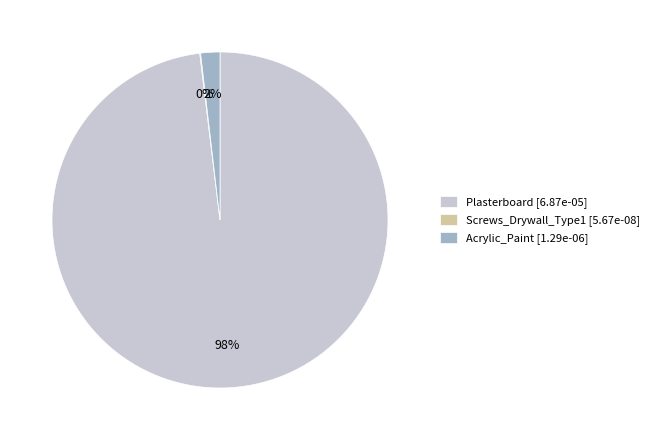

To the nearest percent, what portion does Acrylic_Paint represent?

2%